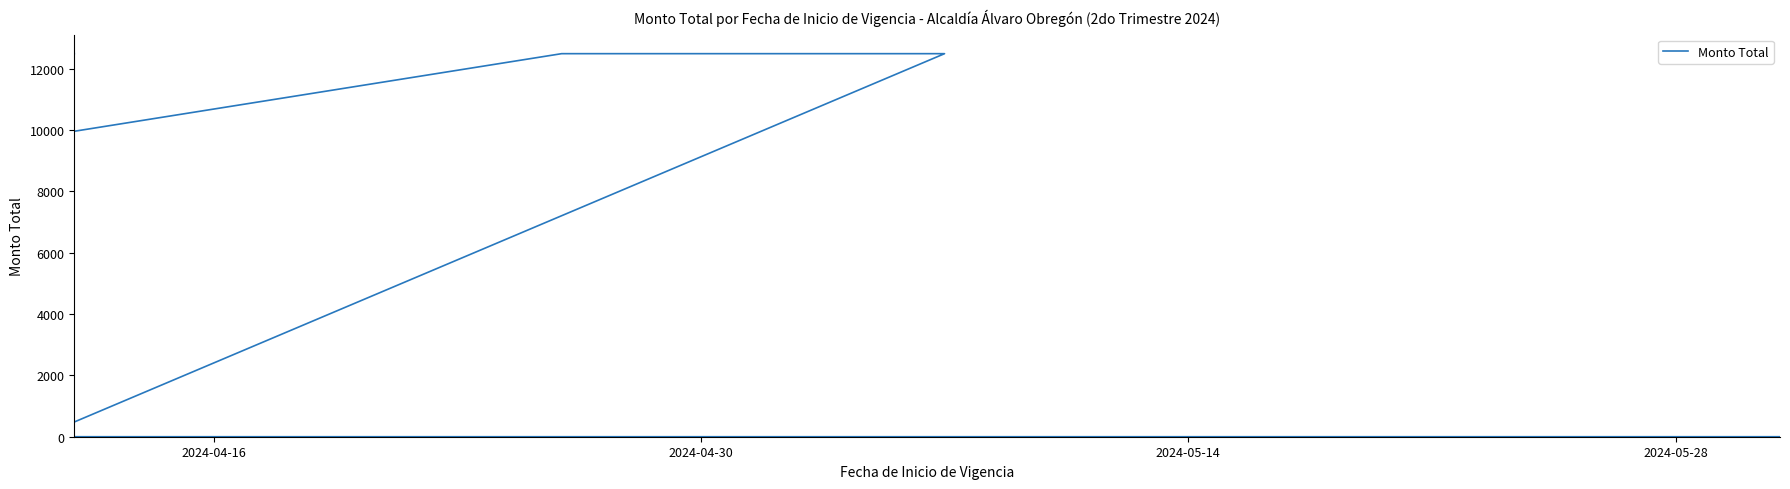

What is the sum of all values?

58312